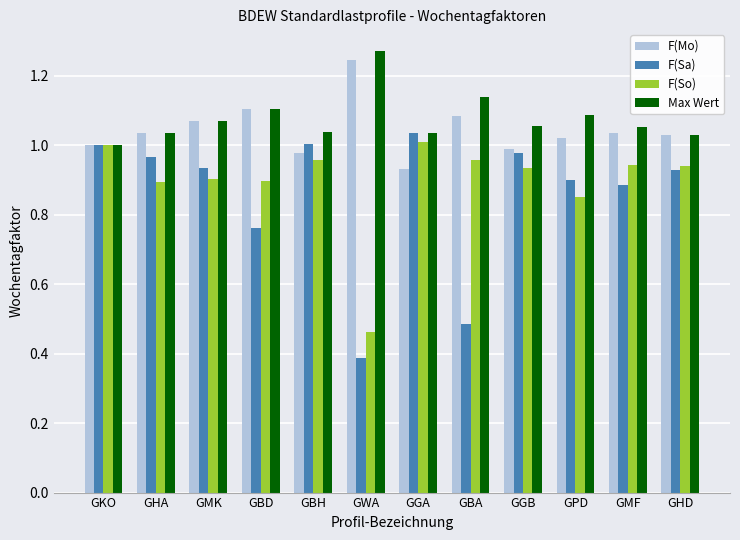

Rank the series at GMF from lowest to highest value.

F(Sa), F(So), F(Mo), Max Wert